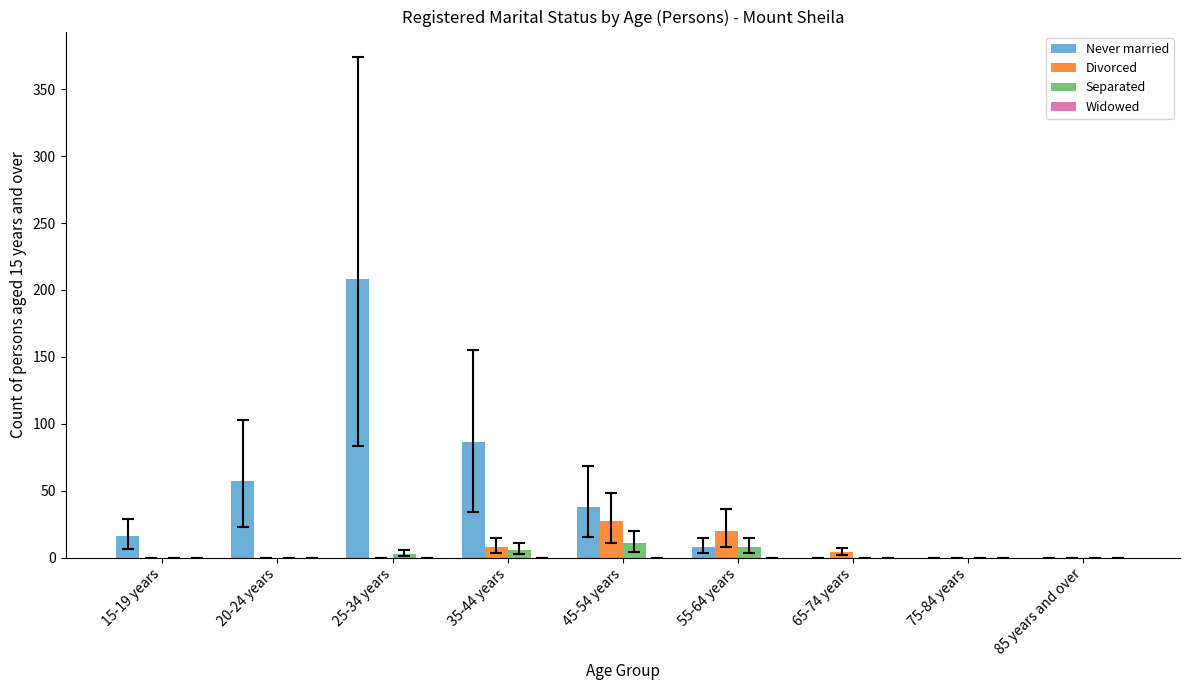

At which category is the sum across all series the highest?

25-34 years